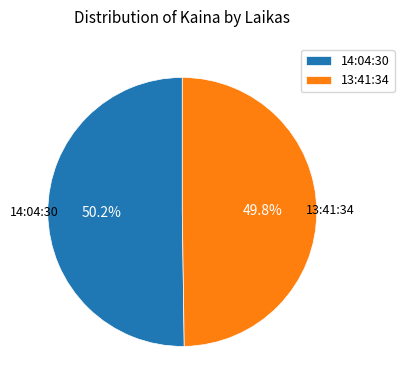

Is there a majority slice in this chart?

Yes